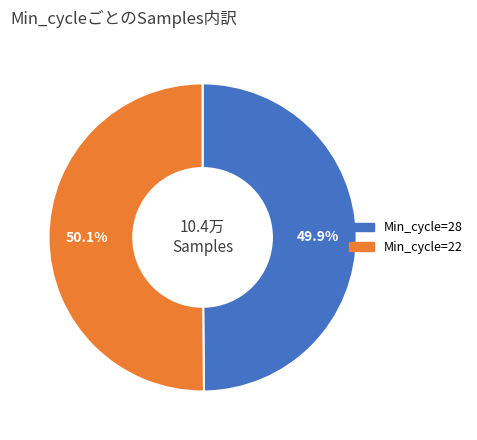

Does any single category account for the majority?

Yes